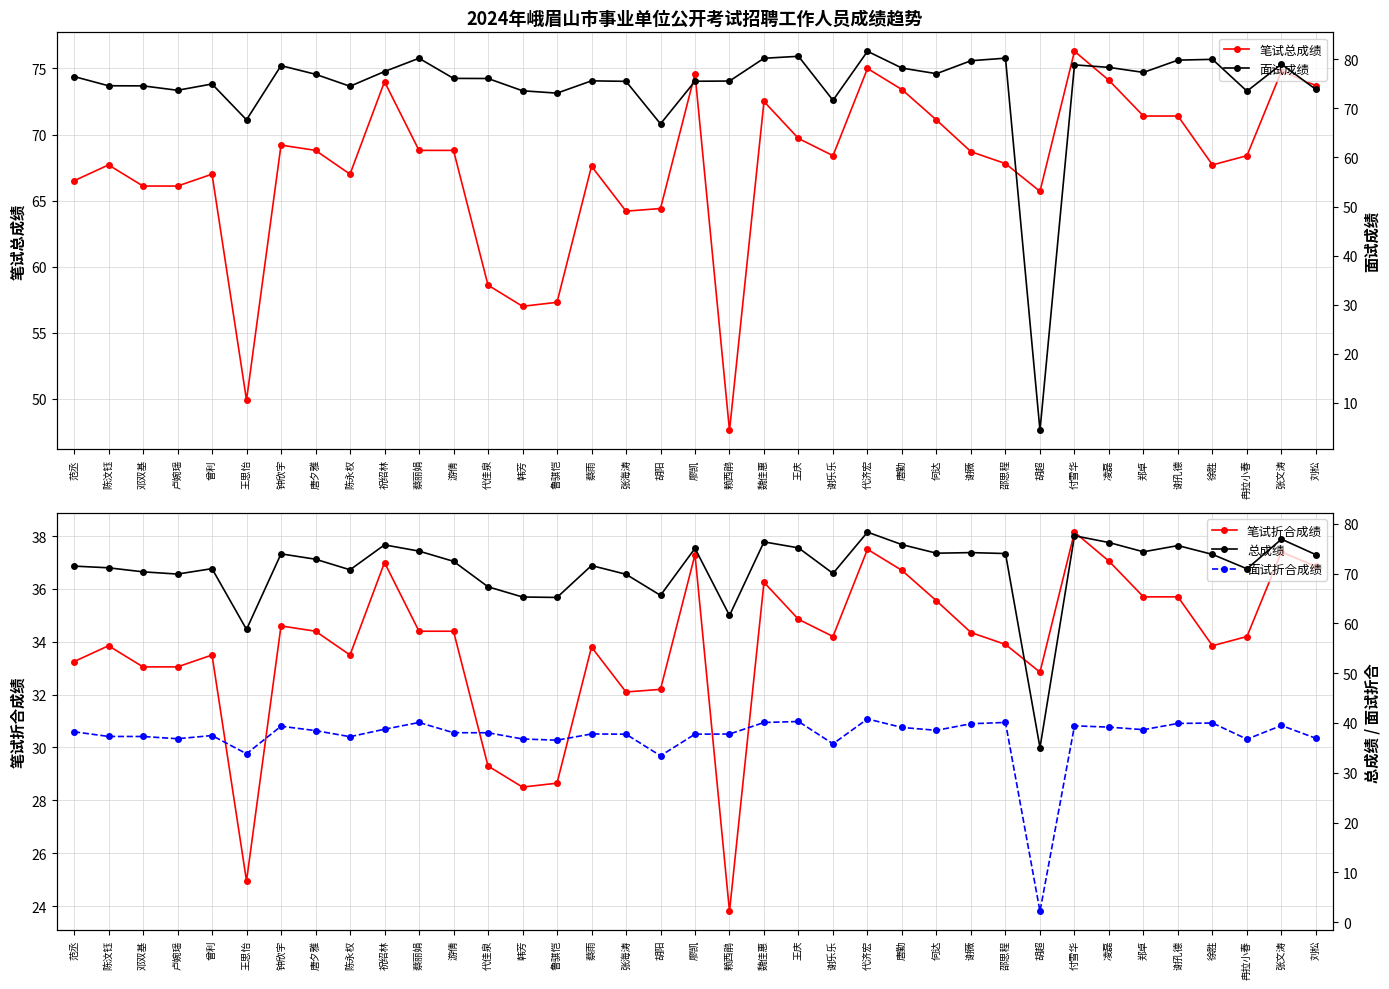

How many values in the 面试折合成绩 series exceed 38?

20